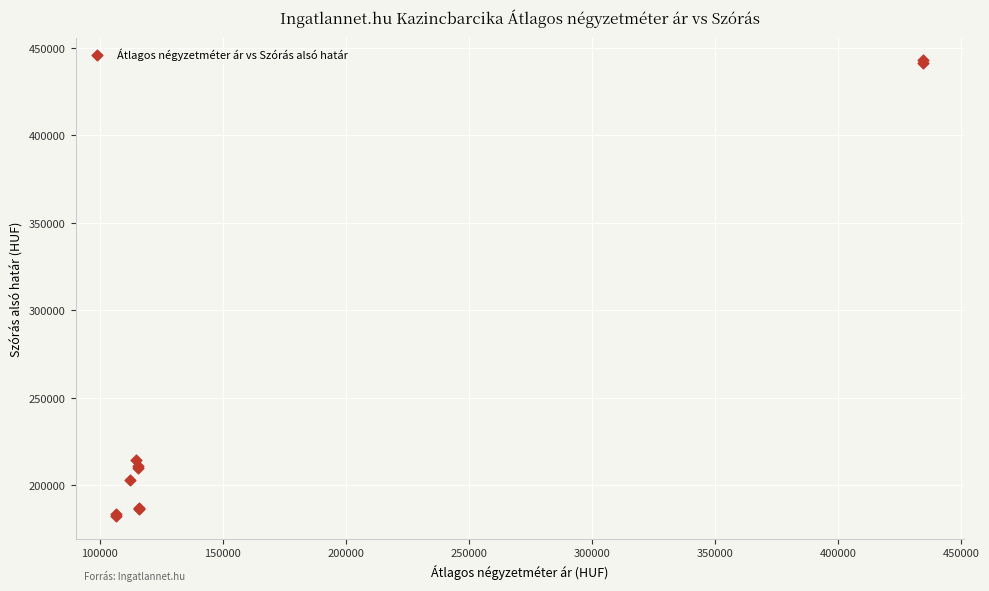

What Y value in the scatter plot is closest to 312550?

214371